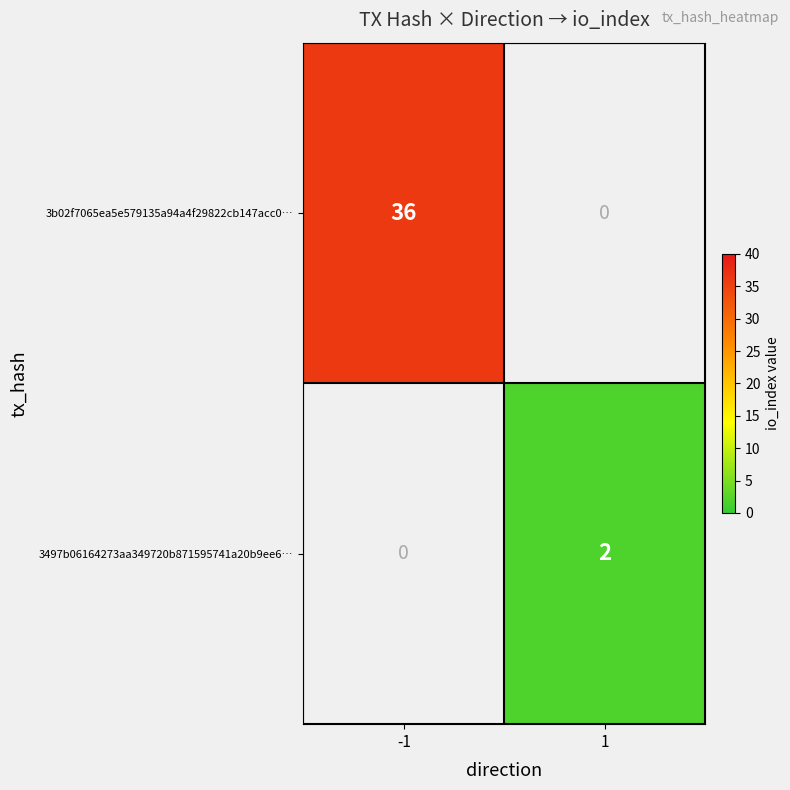

Which series has the widest spread of values?

3b02f7065ea5e579135a94a4f29822cb147acc0…